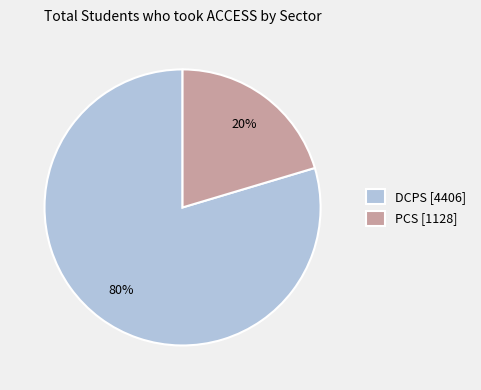

What percentage is the PCS slice, to the nearest percent?

20%